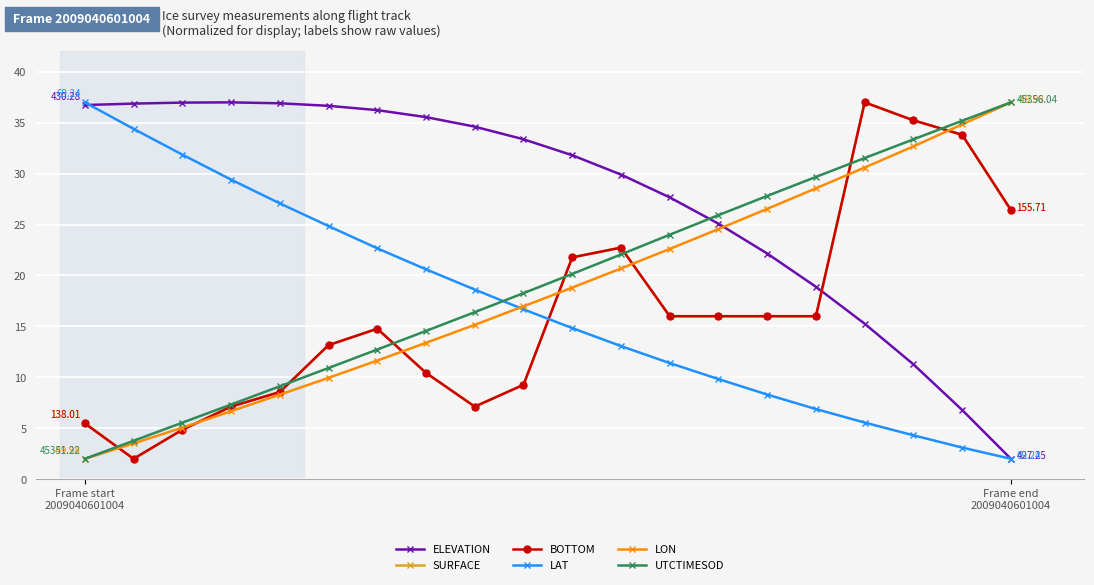

Is this an area chart (filled region under the line)?

No